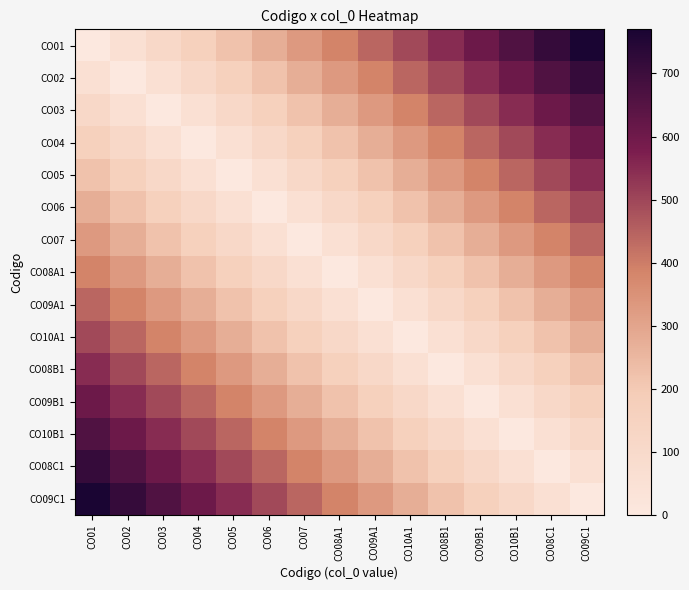

What is the greatest value displayed?

770